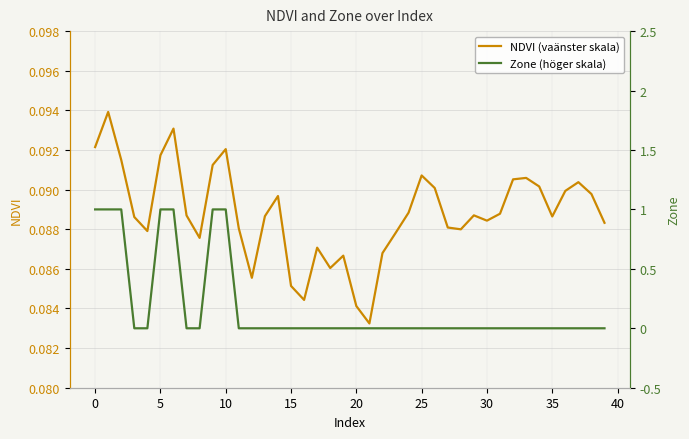

Is the value of Zone (höger skala) at 35 greater than the value of NDVI (vaänster skala) at 33?

No